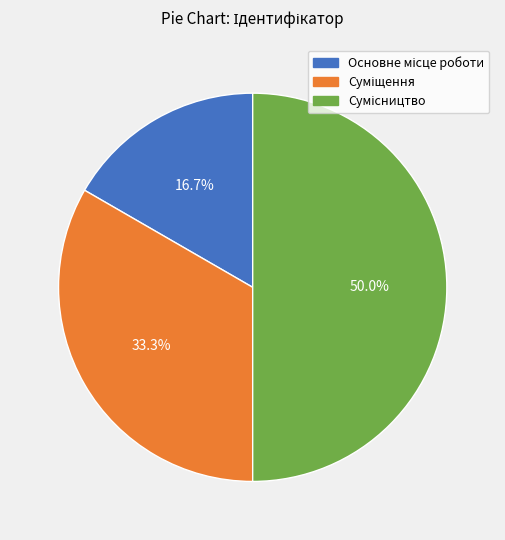

To the nearest percent, what portion does Основне місце роботи represent?

17%